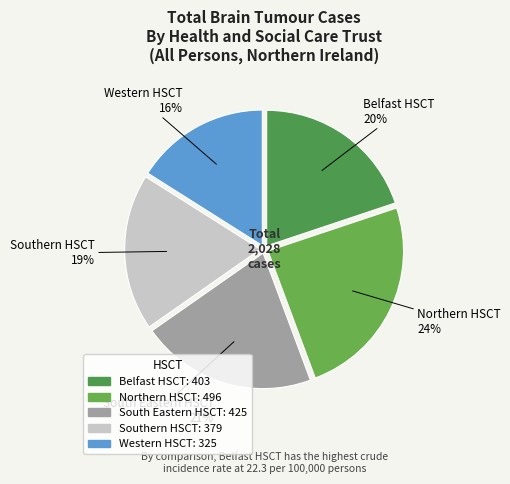

What is the smallest slice in the pie chart?

Western HSCT